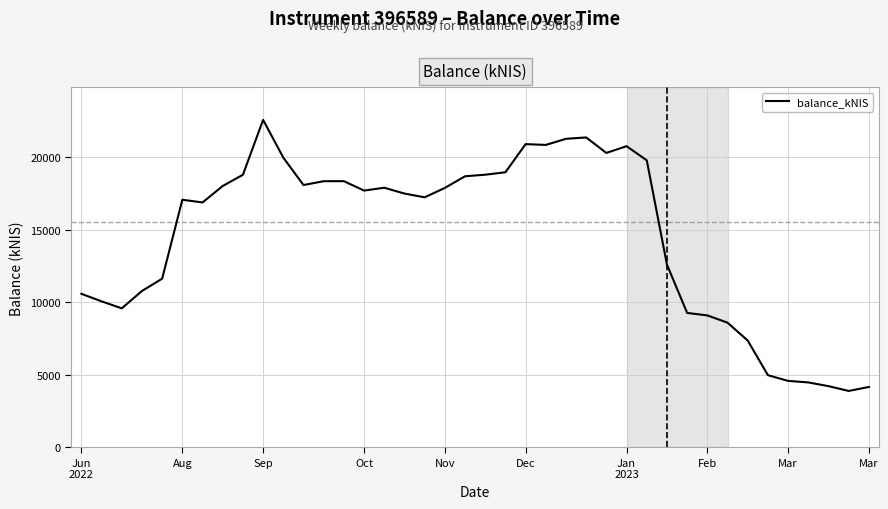

What is the smallest value displayed?

3888.5